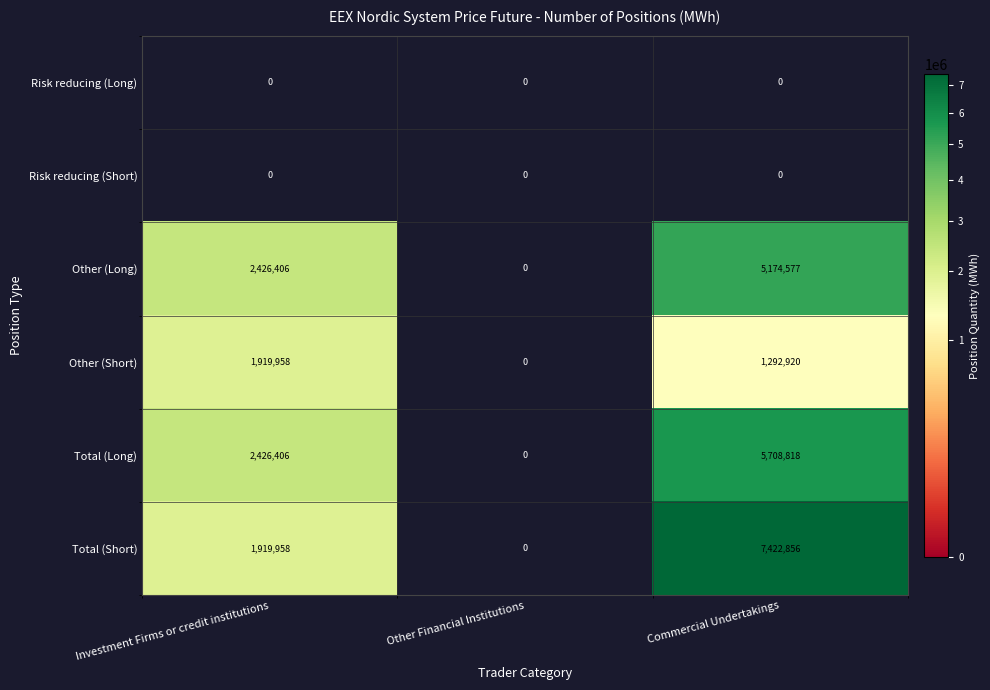

Reading left to right, transcribe all the data shown in this chart.

Risk reducing (Long): 0	0	0
Risk reducing (Short): 0	0	0
Other (Long): 2426406	0	5174577
Other (Short): 1919958	0	1292920
Total (Long): 2426406	0	5708818
Total (Short): 1919958	0	7422856